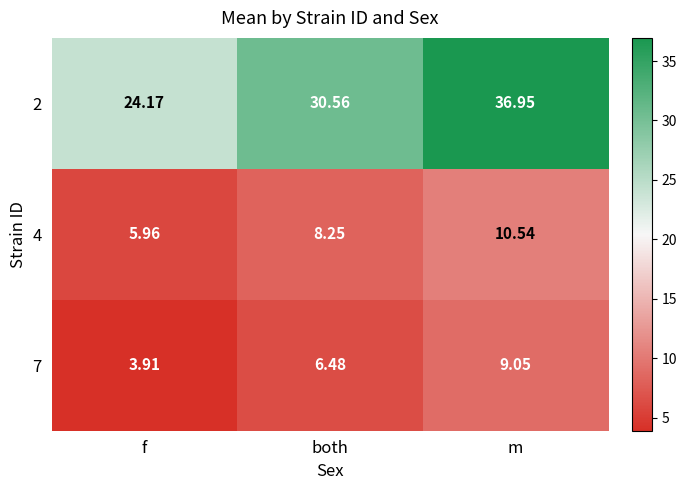

At which category is the sum across all series the highest?

m